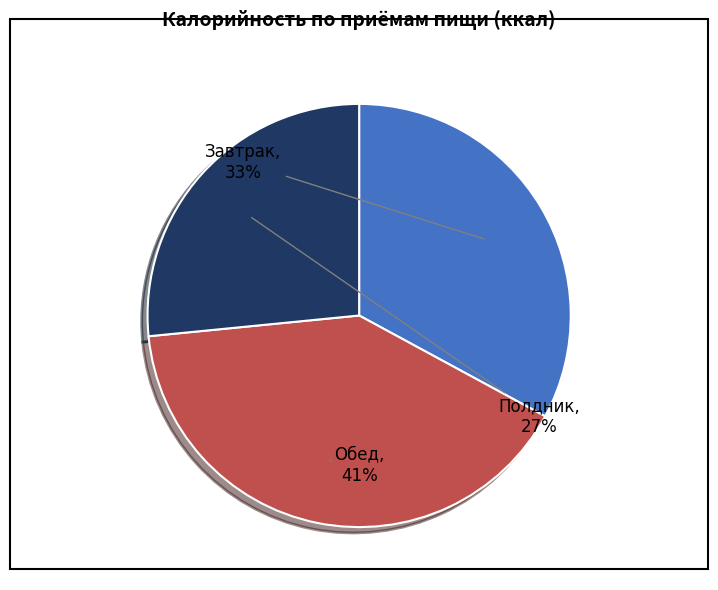

The Обед slice represents 51% of the pie. True or false?

False